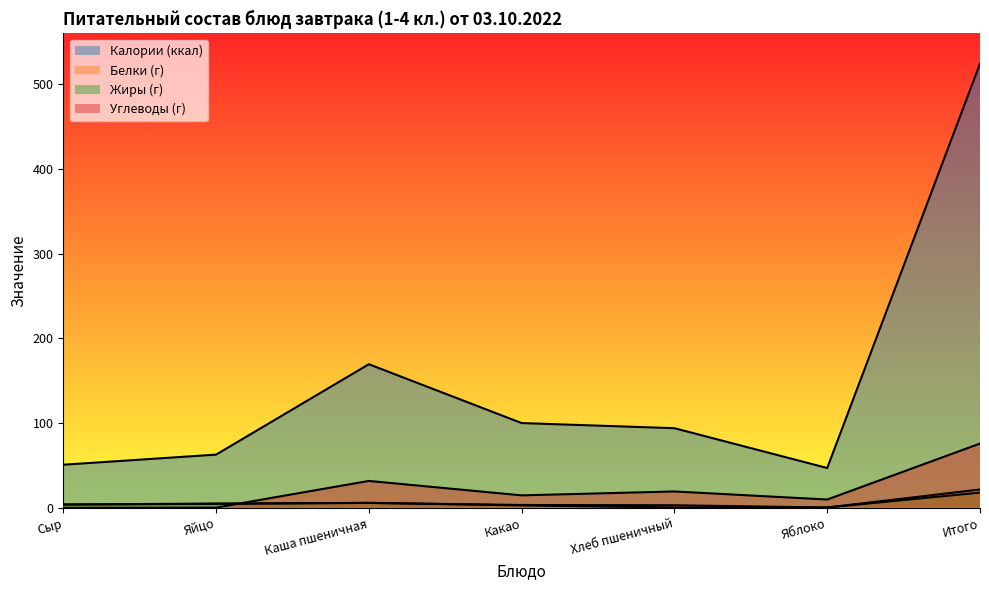

In Жиры (г), how many points are higher than both neighbors (excluding endpoints)?

1